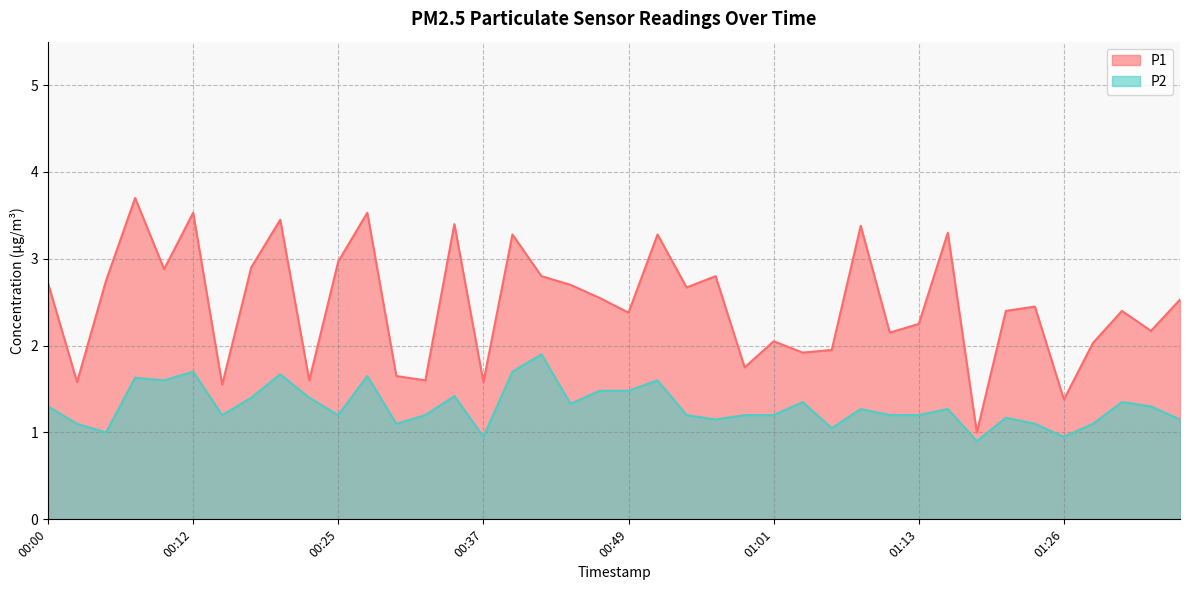

How many interior local peaks does the P2 series have?

12